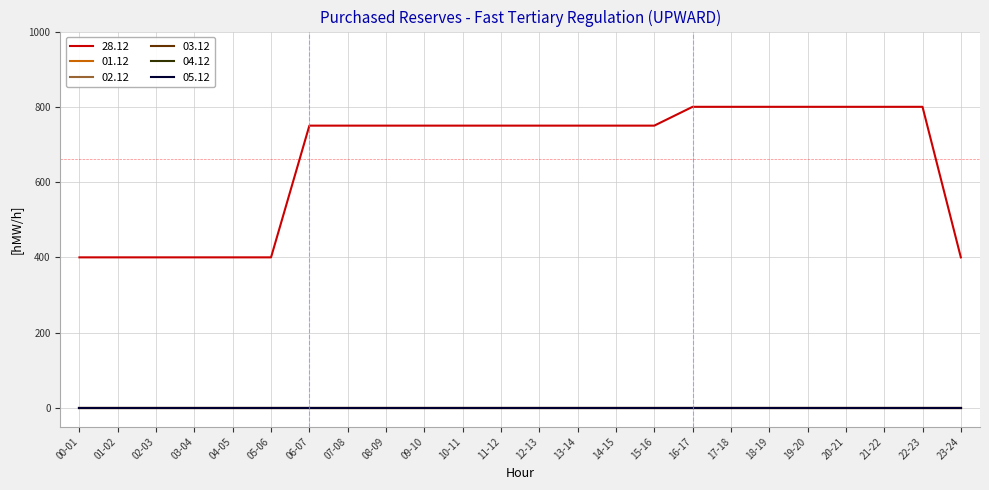

True or false: 28.12 has more than 0 interior local peaks.

False